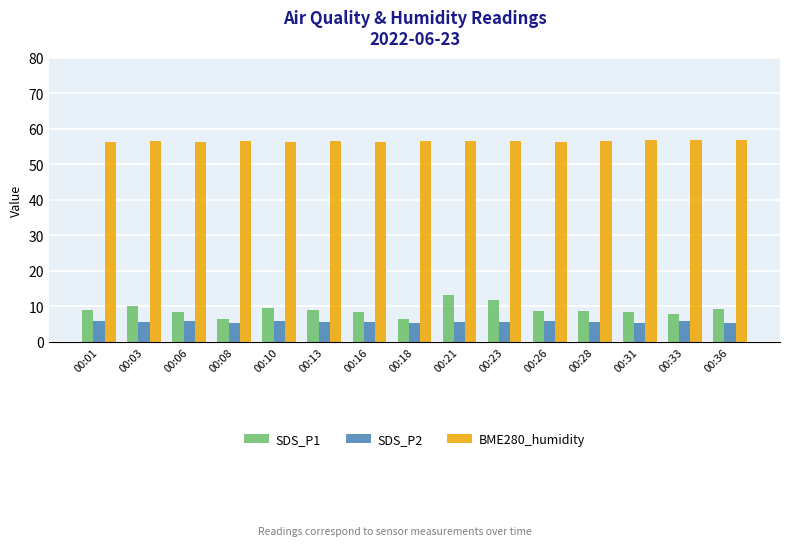

The SDS_P2 series shows 1.2 at 00:08. True or false?

False